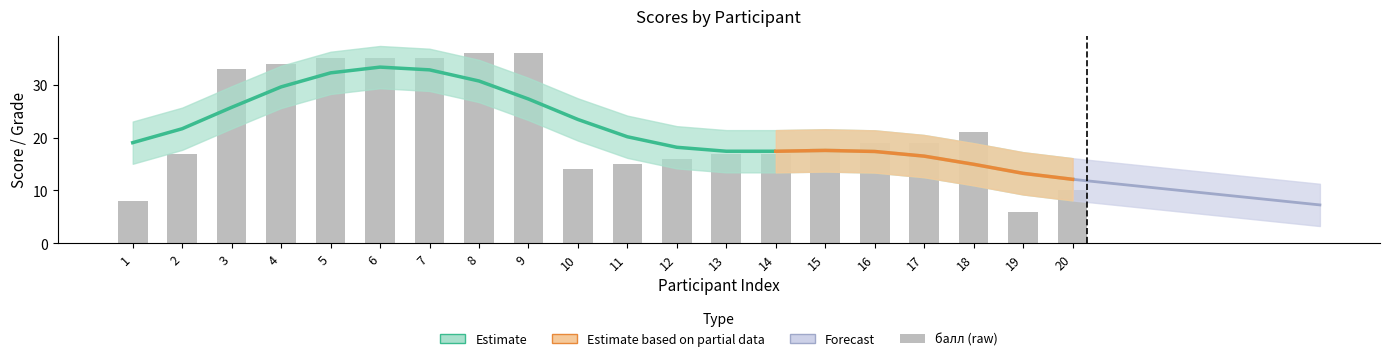

What is the minimum value shown in the chart?

6